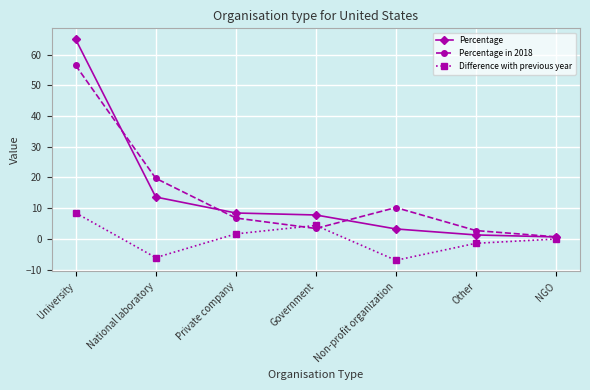

What is the sum of the Percentage in 2018 values at Non-profit organization and Government?

13.6